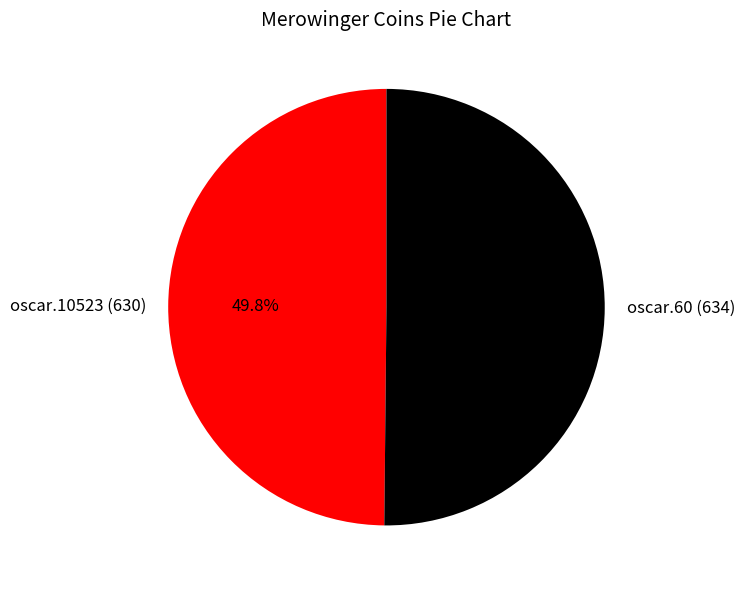

To the nearest percent, what portion does oscar.60 (634) represent?

50%